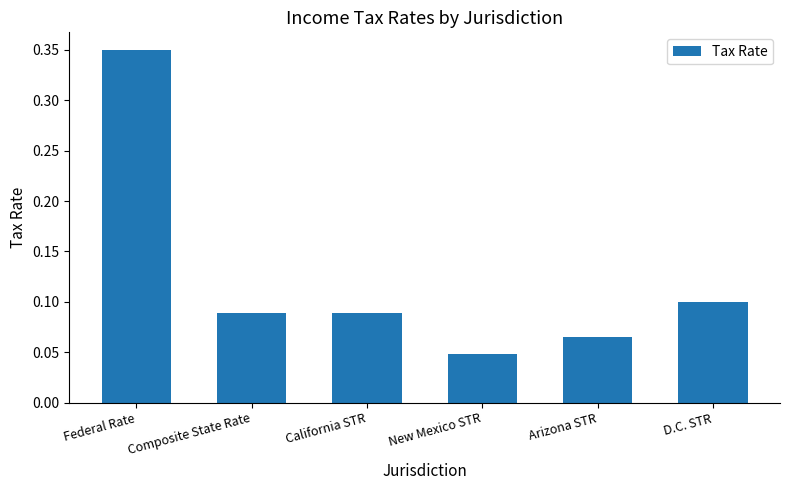

What is the sum of all values?

0.7